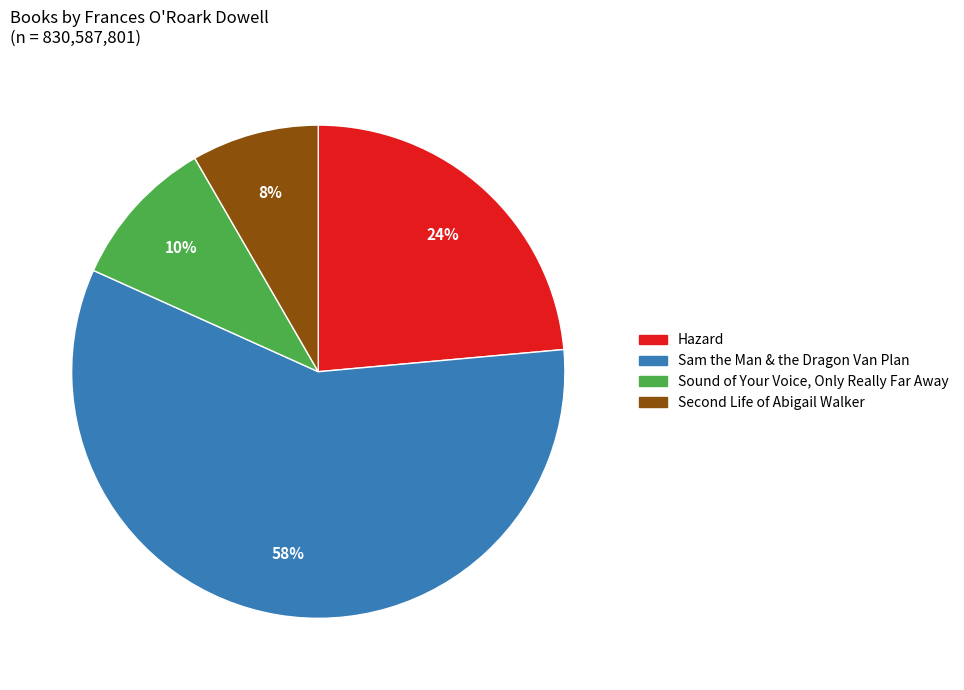

Is there a majority slice in this chart?

Yes